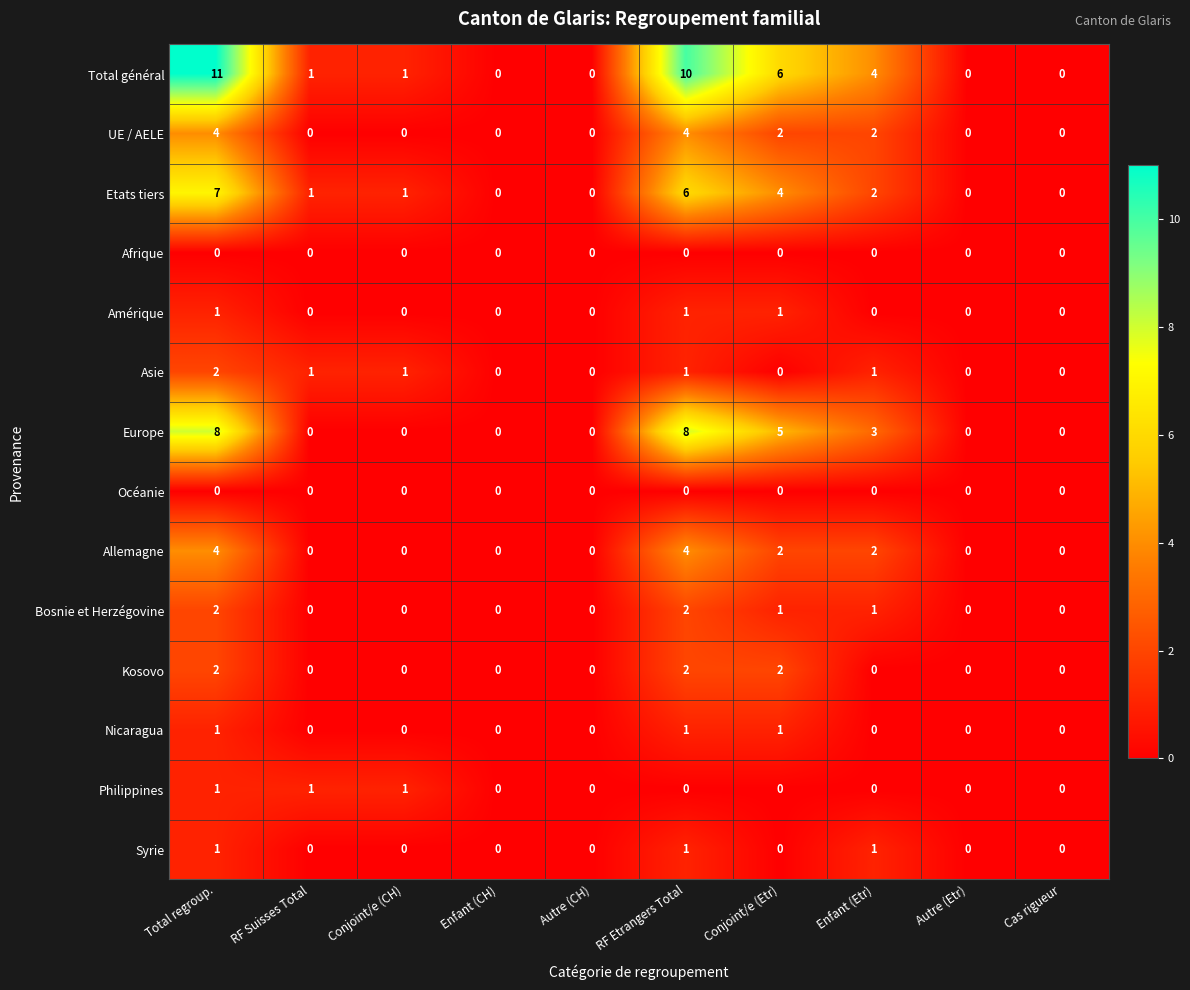

Is it true that Afrique equals 0 at Conjoint/e (CH)?

True